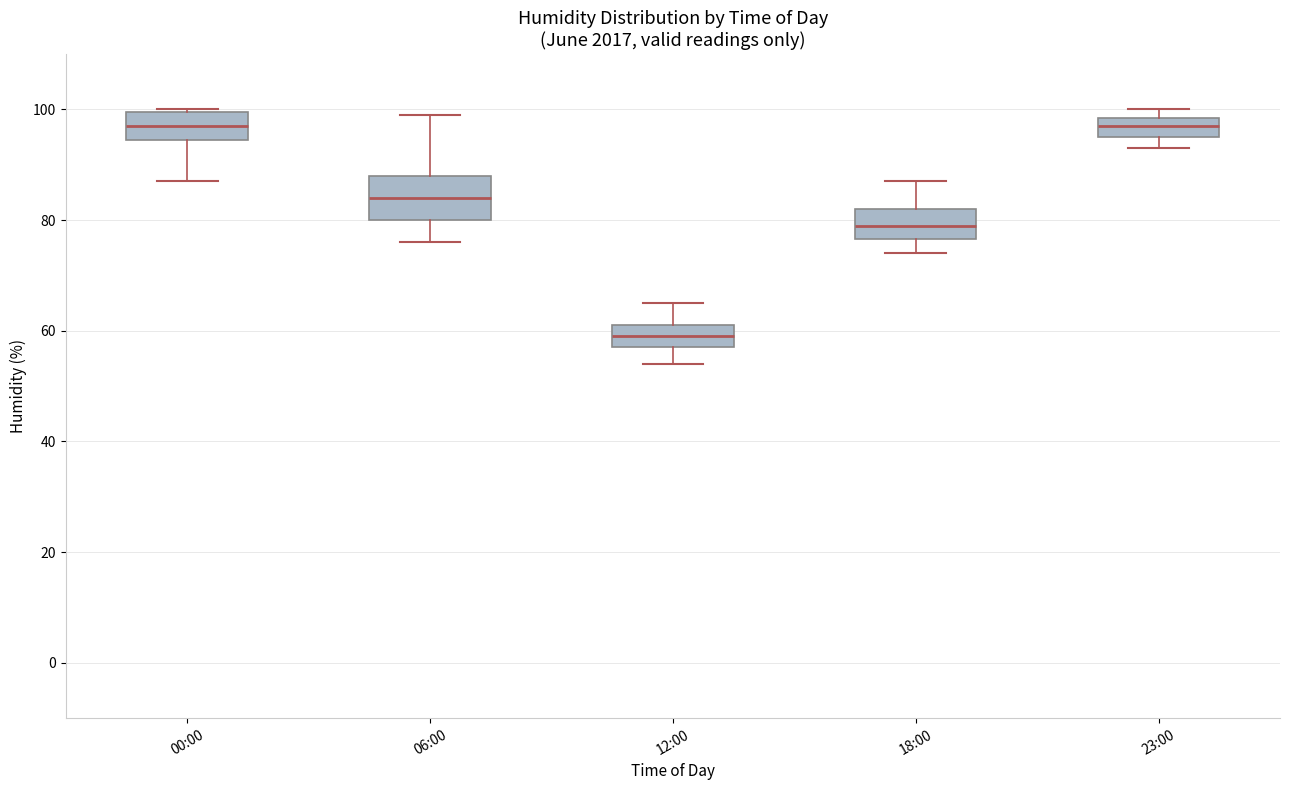

Reading left to right, read every box against the y-axis: the position of its median line, the range the box covers, and the ends of its whiskers. The values are not printed on the chart, so give them approximately, as read against the axis.

00:00: median 98, box 94 to 100, whiskers 88 to 100
06:00: median 84, box 80 to 88, whiskers 76 to 100
12:00: median 60, box 58 to 62, whiskers 54 to 66
18:00: median 80, box 76 to 82, whiskers 74 to 88
23:00: median 98 (inside the box), box 96 to 98, whiskers 94 to 100